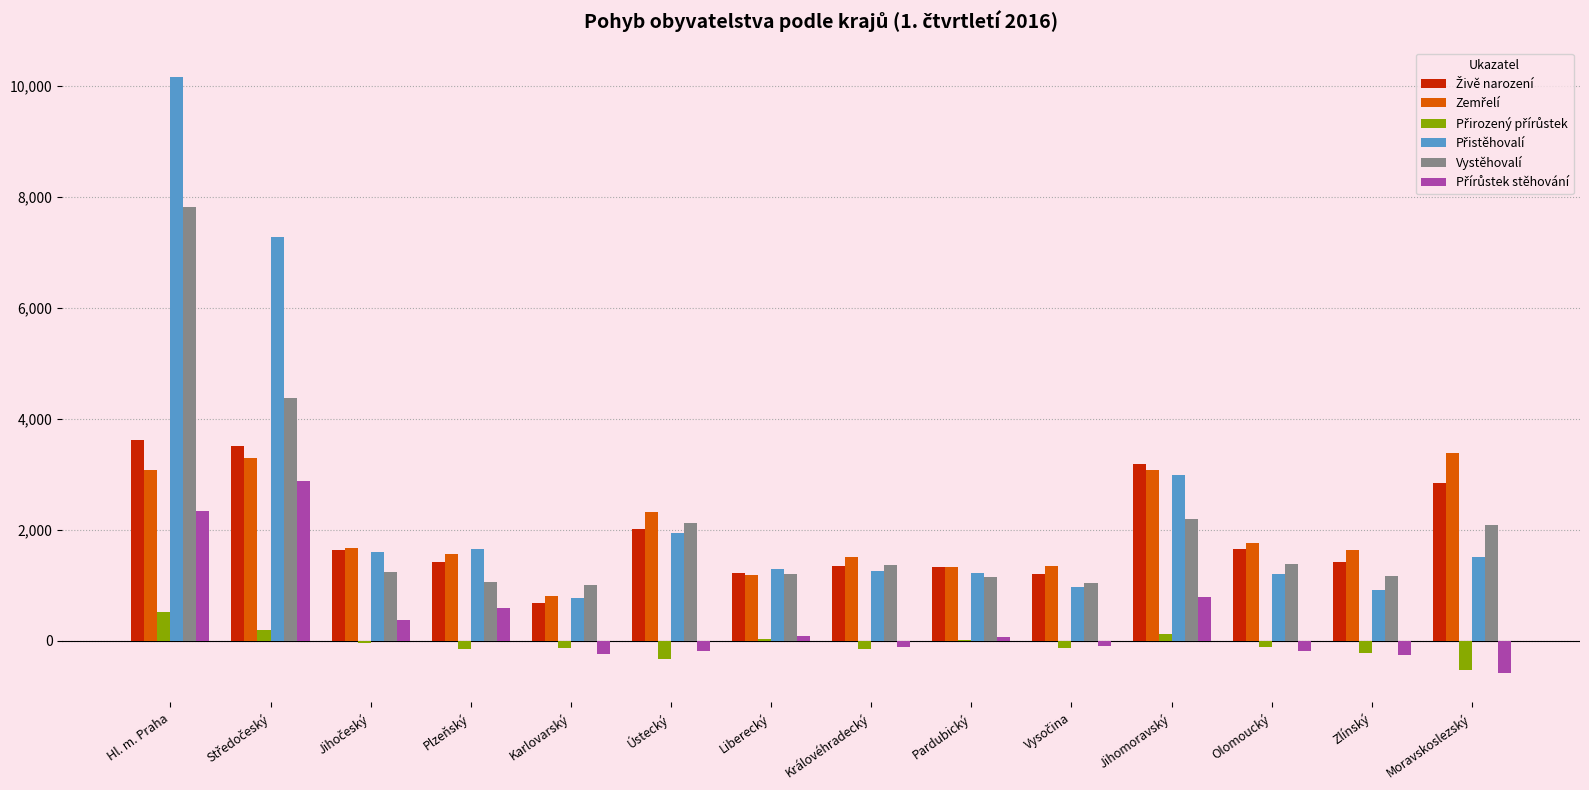

Which category has the highest value across all series?

Hl. m. Praha